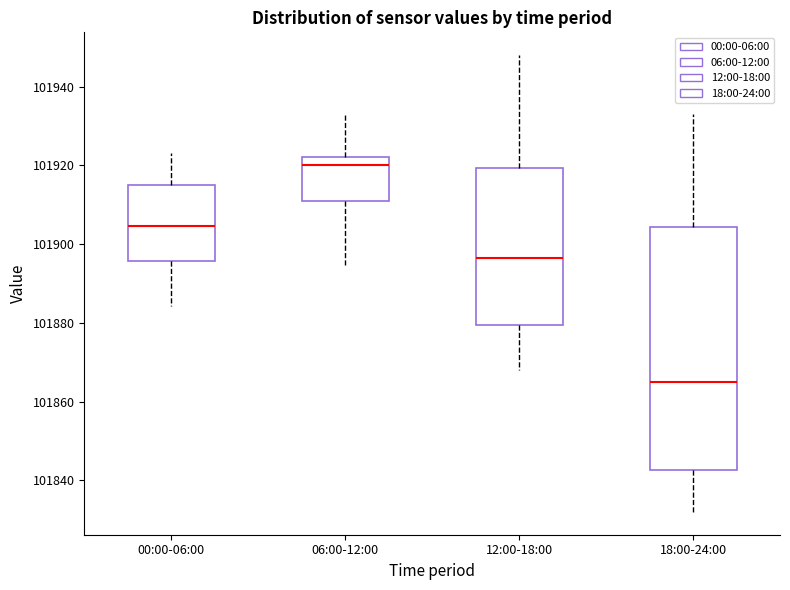

Where does the upper whisker of the box for 12:00-18:00 end on the y-axis? The values are not printed on the chart, so give them approximately, as read against the axis.

101948